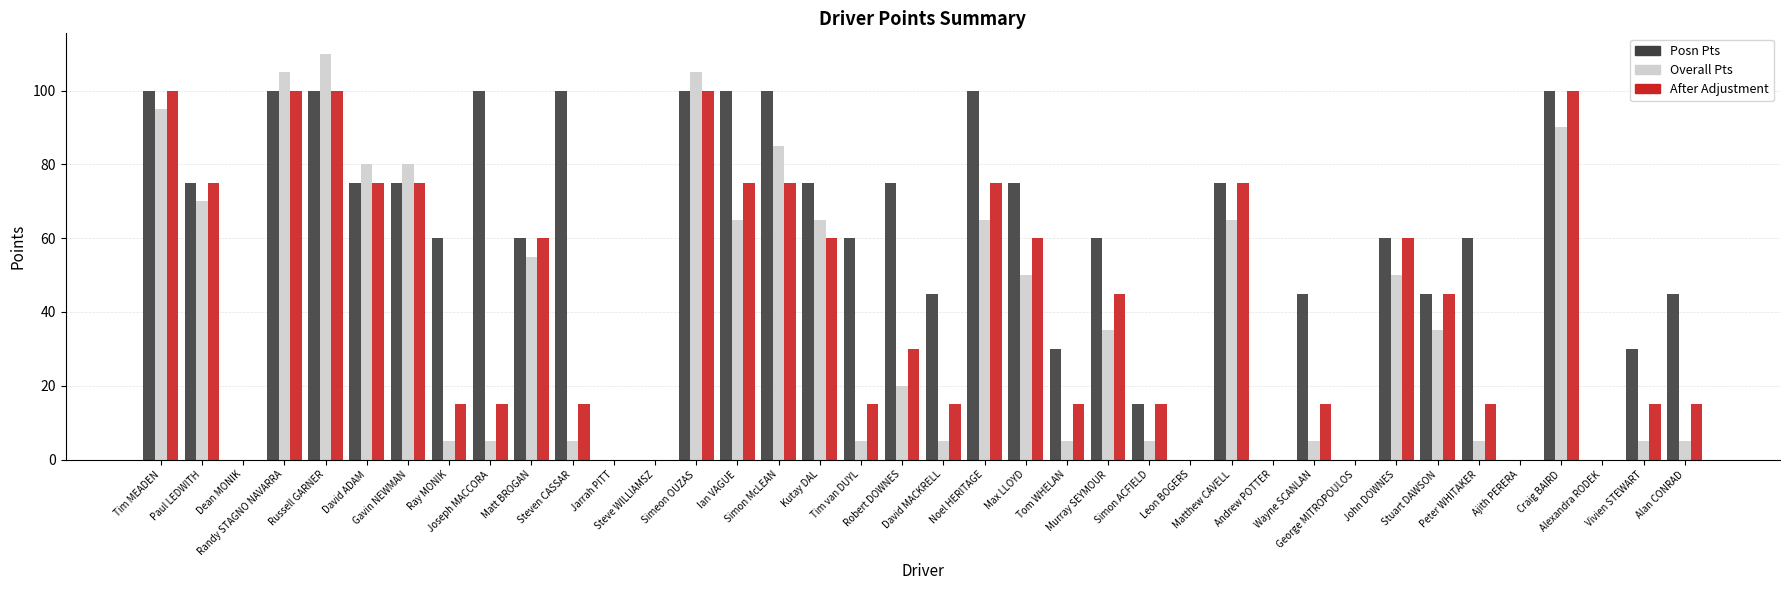

The value of After Adjustment at Simon ACFIELD is 8. True or false?

False